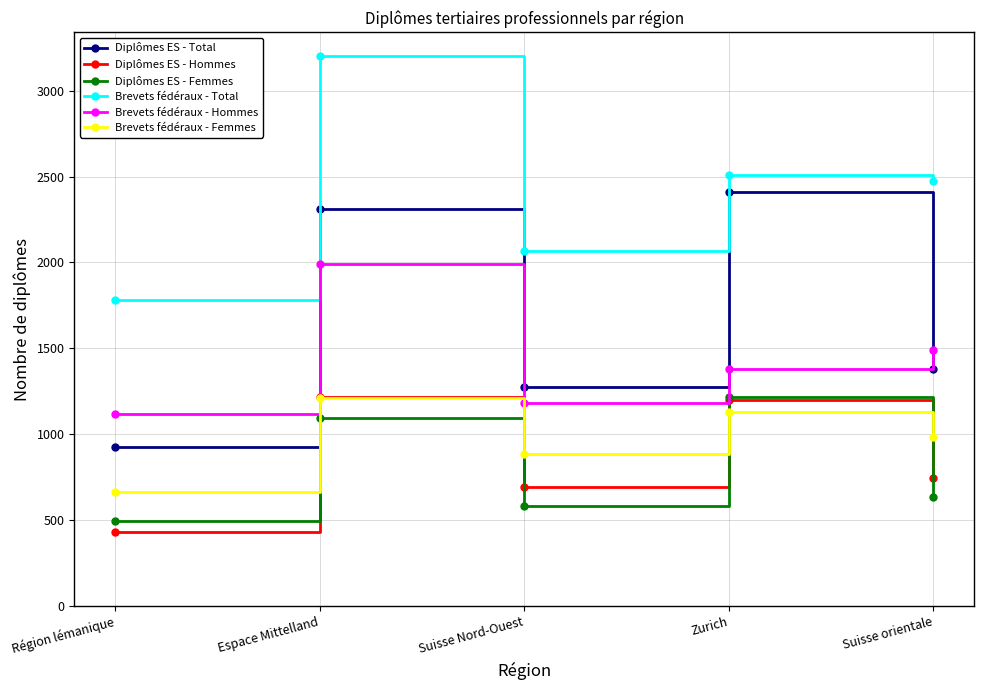

What is the maximum value for Brevets fédéraux - Total?

3201